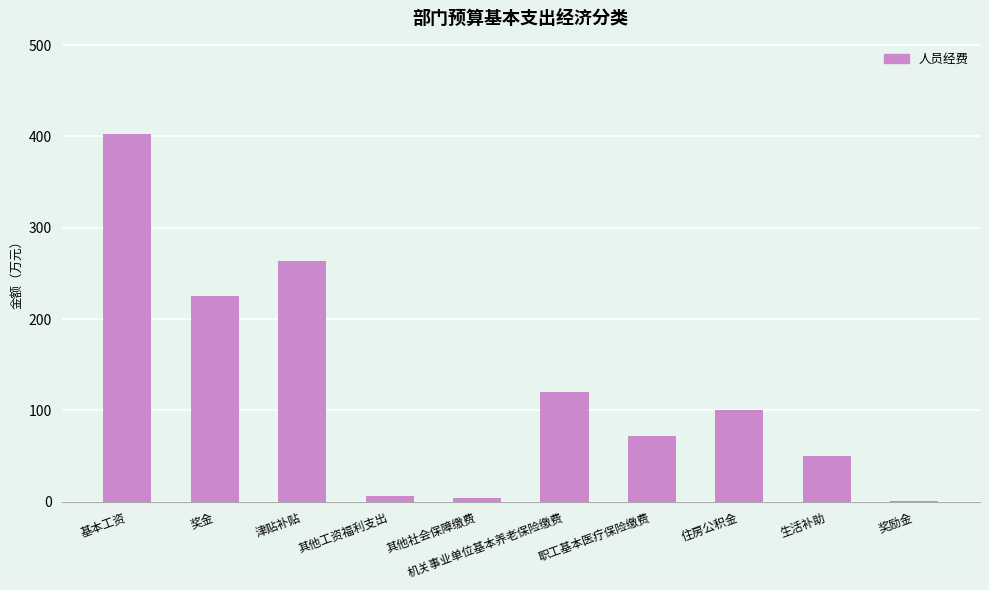

Does the chart contain stacked bars?

No